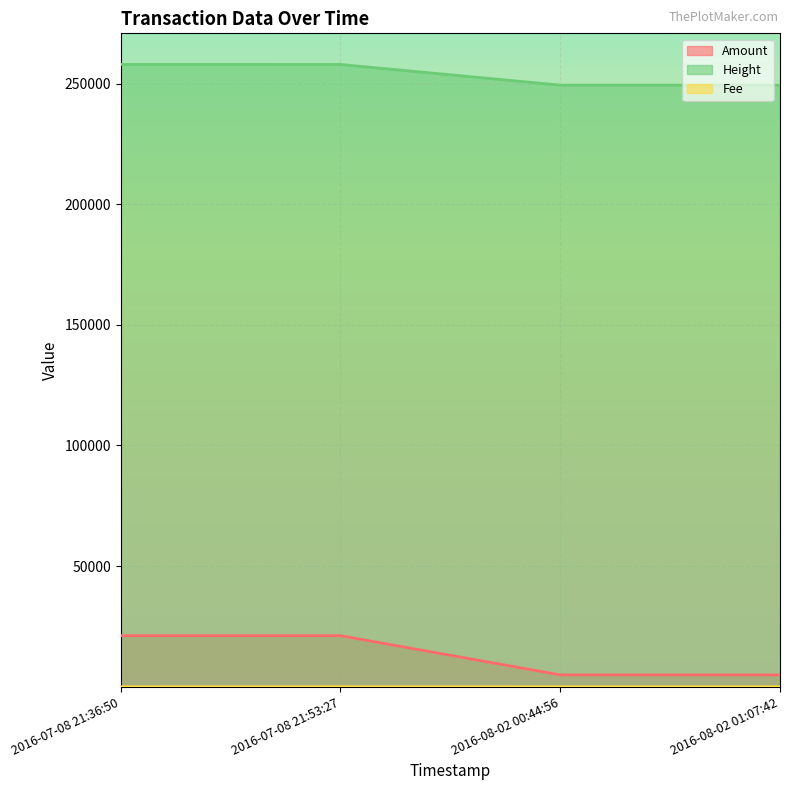

True or false: Amount and Height intersect in this chart.

False